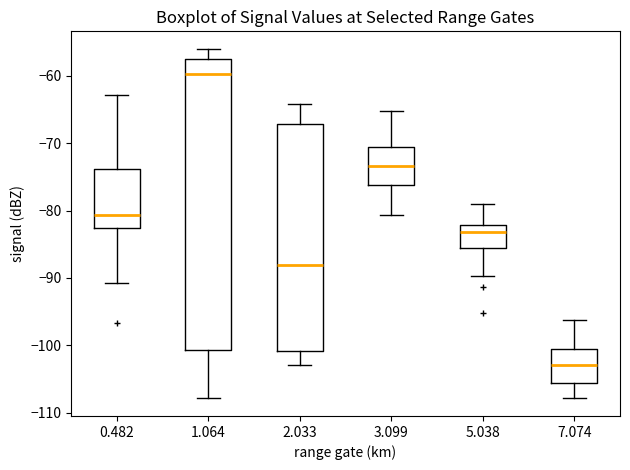

Reading left to right, transcribe this box plot: for each box, give where its median line is, the range the box spans, and where its two whiskers end, as read against the y-axis. The values are not printed on the chart, so give them approximately, as read against the axis.

0.482: median -81, box -83 to -74, whiskers -91 to -63
1.064: median -60, box -101 to -58, whiskers -108 to -56
2.033: median -88, box -101 to -67, whiskers -103 to -64
3.099: median -73, box -76 to -70, whiskers -81 to -65
5.038: median -83, box -85 to -82, whiskers -90 to -79
7.074: median -103, box -106 to -101, whiskers -108 to -96